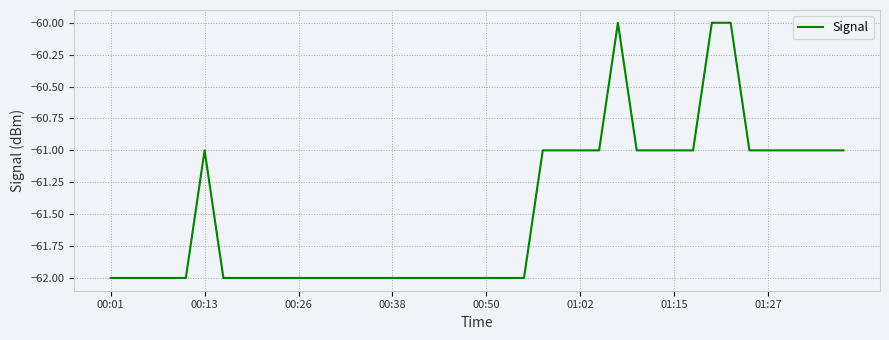

What is the average value?

-61